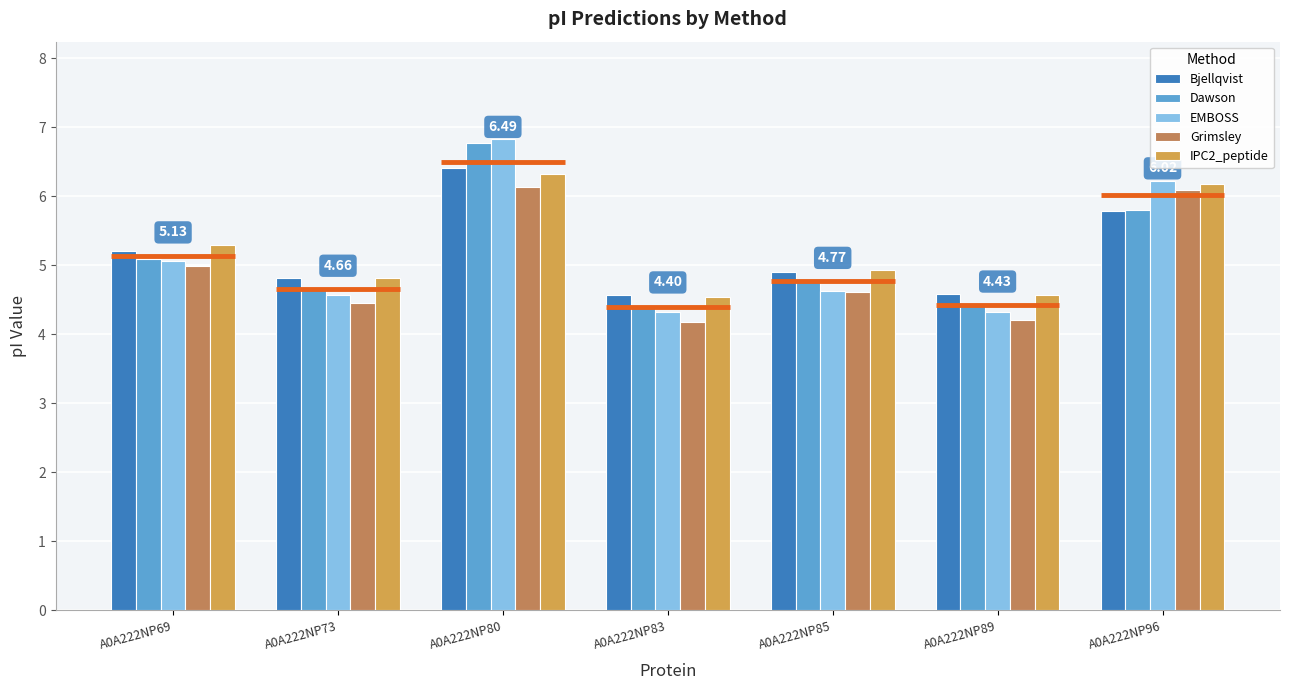

Is it true that IPC2_peptide equals 2.9 at A0A222NP85?

False